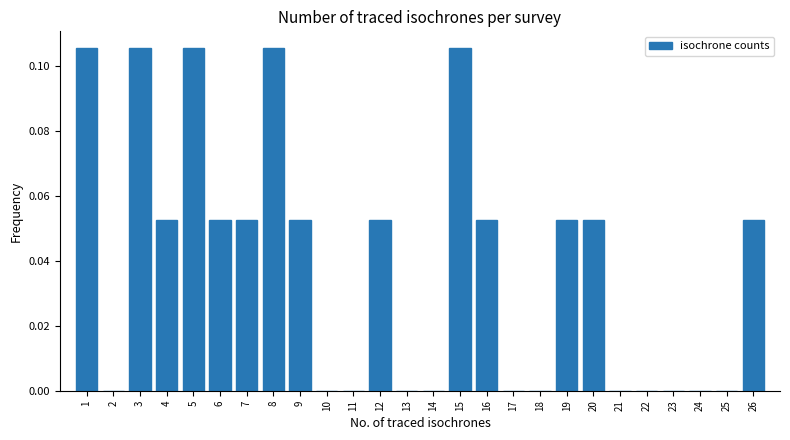

What is the height of the bar covering 8.5 to 9.5 on the x-axis? The values are not printed on the chart, so give them approximately, as read against the axis.

0.052